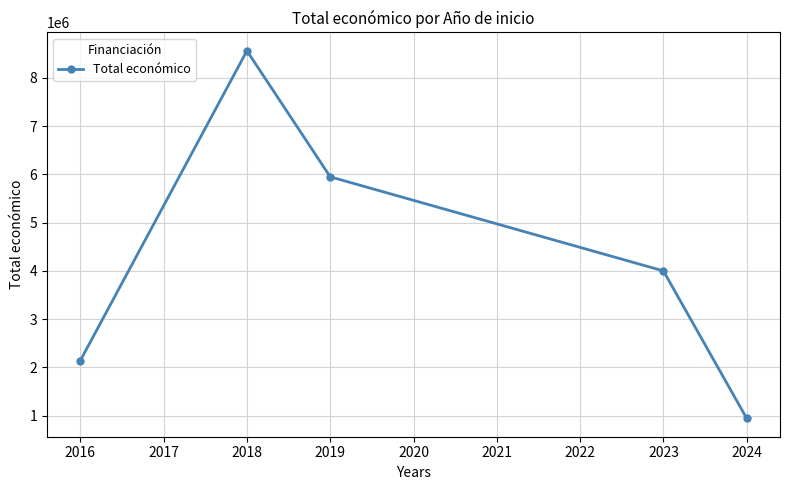

What is the value of the 5th point from the left?

944782